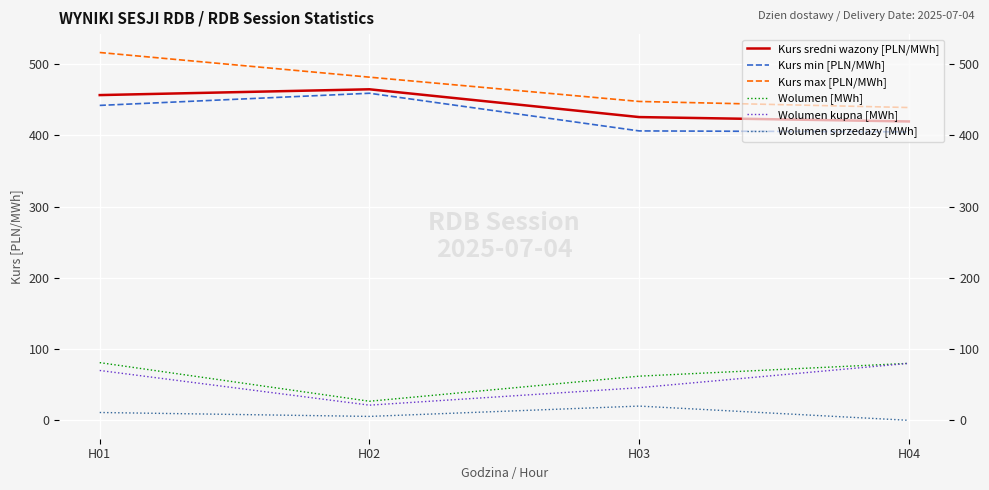

What are all the series names shown in the legend?

Kurs sredni wazony [PLN/MWh], Kurs min [PLN/MWh], Kurs max [PLN/MWh], Wolumen [MWh], Wolumen kupna [MWh], Wolumen sprzedazy [MWh]